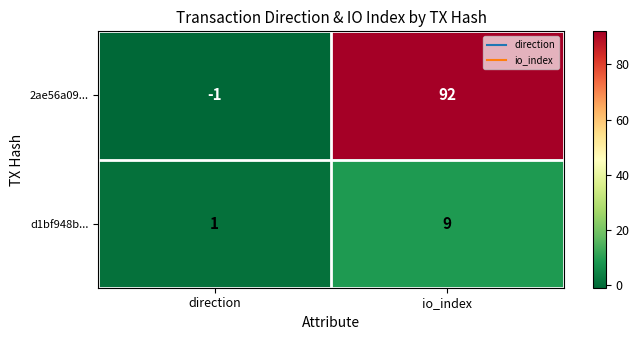

What is the sum of the d1bf948b... values at direction and io_index?

10